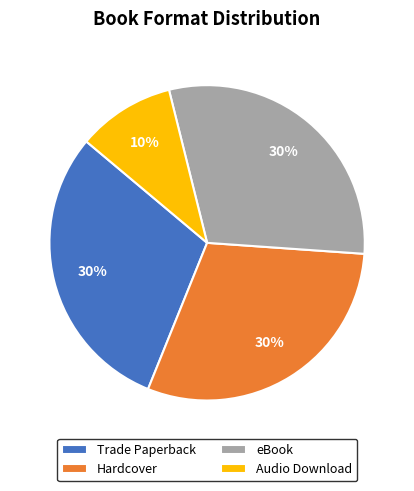

What is the ratio of the value at Trade Paperback to the value at Hardcover?

1.0